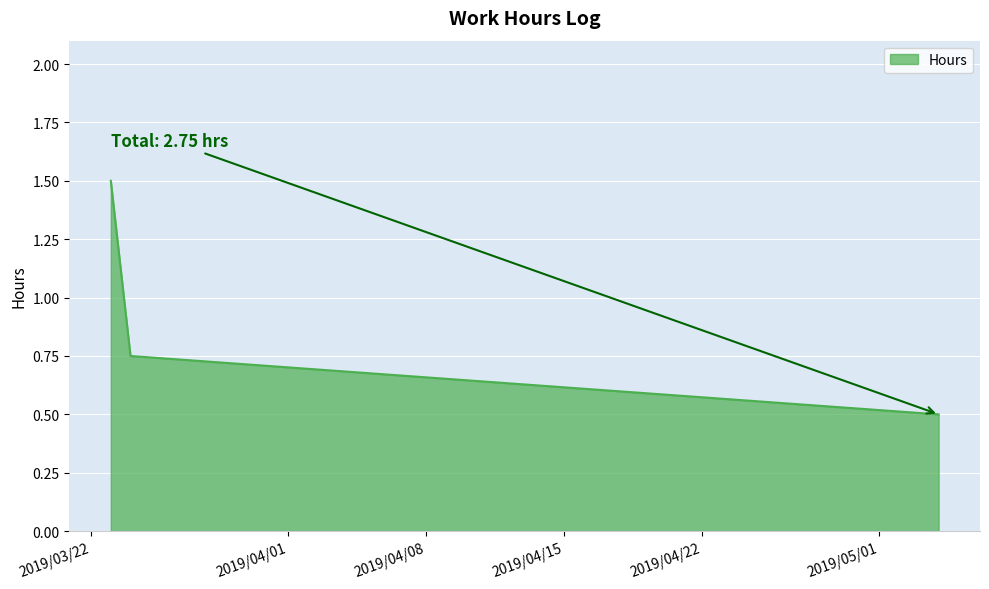

What is the sum of all values?

2.8